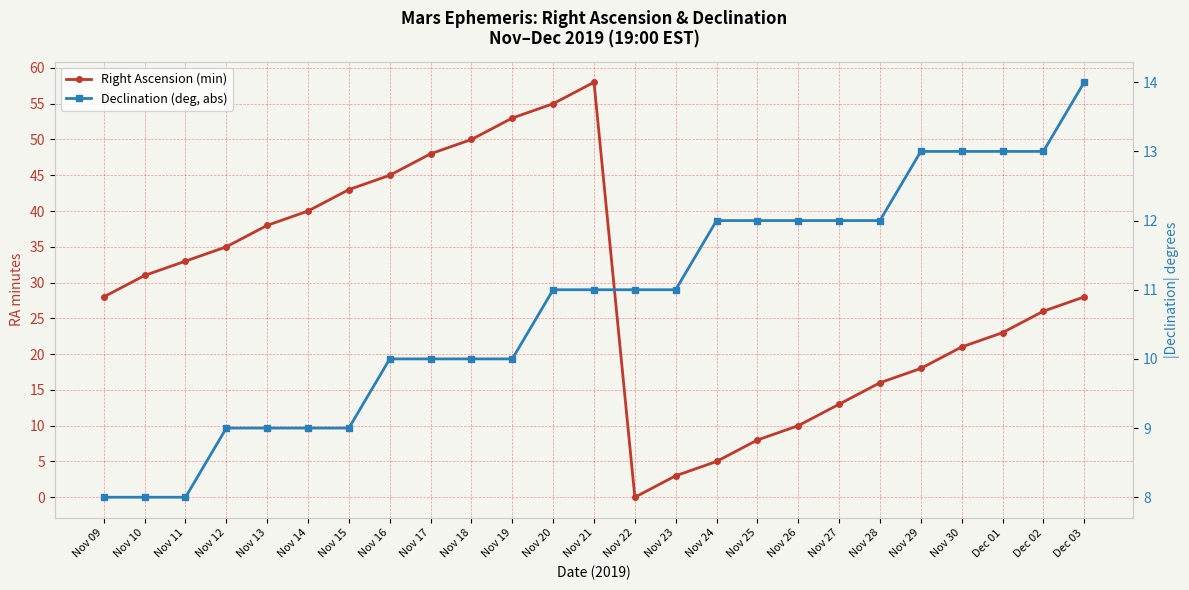

What is the value of the Declination (deg, abs) point at the 25th from the left?

14